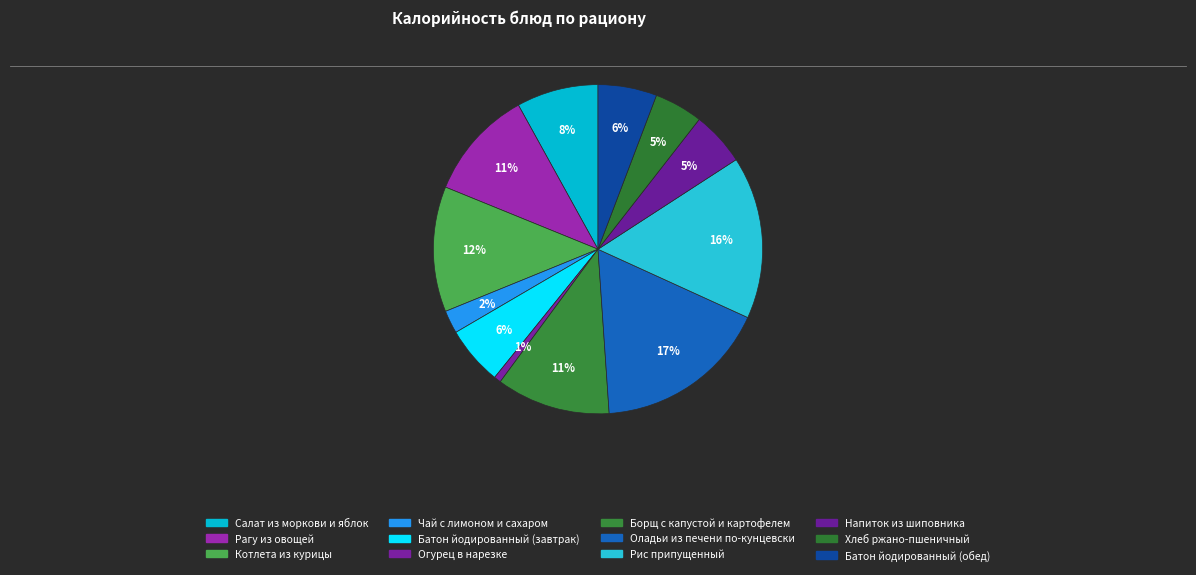

True or false: Напиток из шиповника accounts for 5% of the total.

True